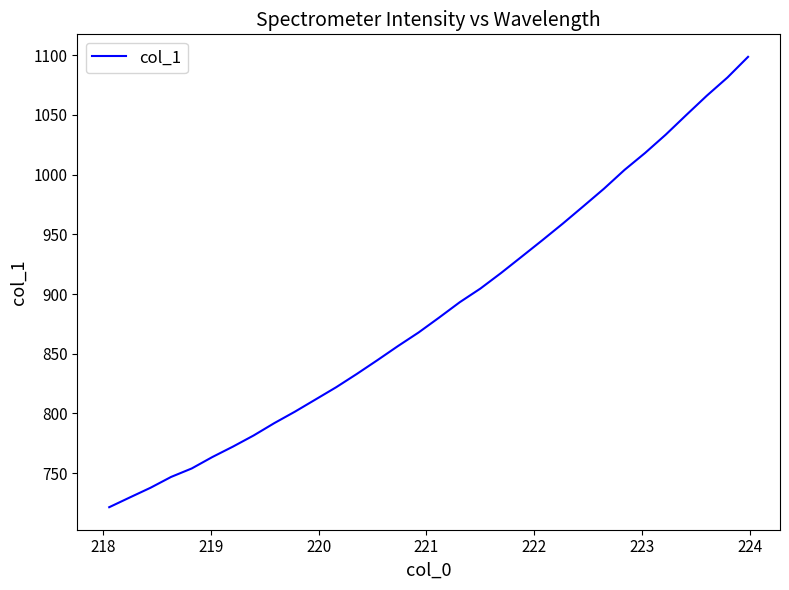

What is the minimum value shown in the chart?

721.5